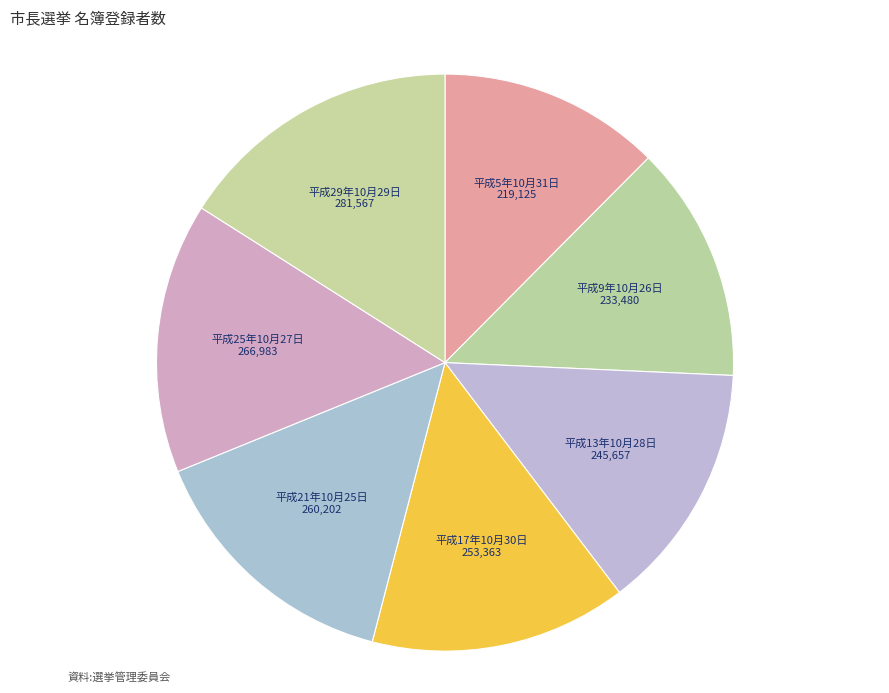

Between 平成5年10月31日 and 平成9年10月26日, which is larger?

平成9年10月26日